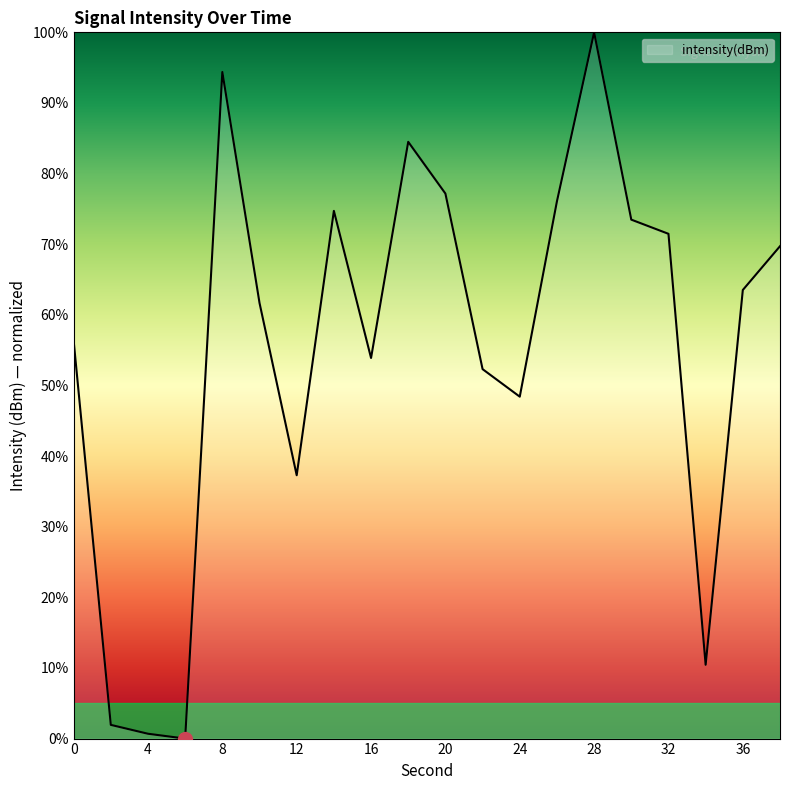

What is the greatest value displayed?

100.0